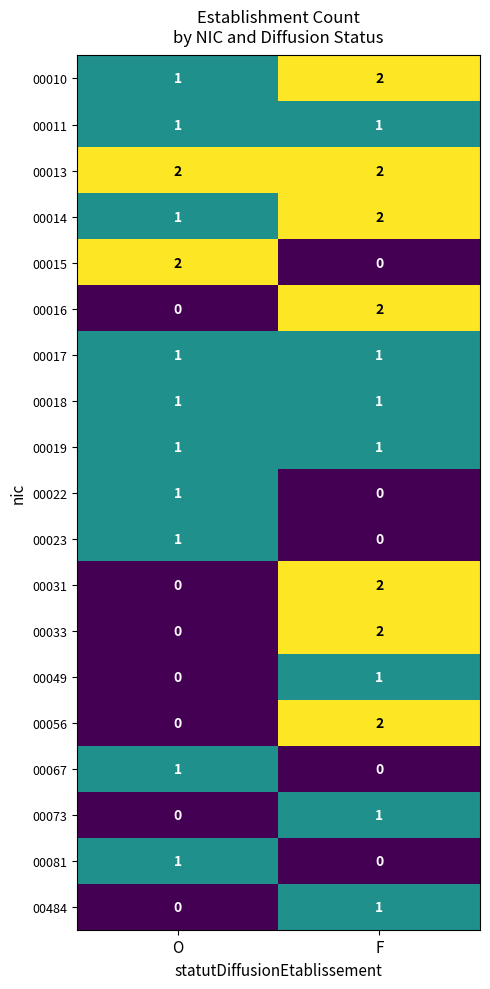

The 00067 series shows 0 at F. True or false?

True